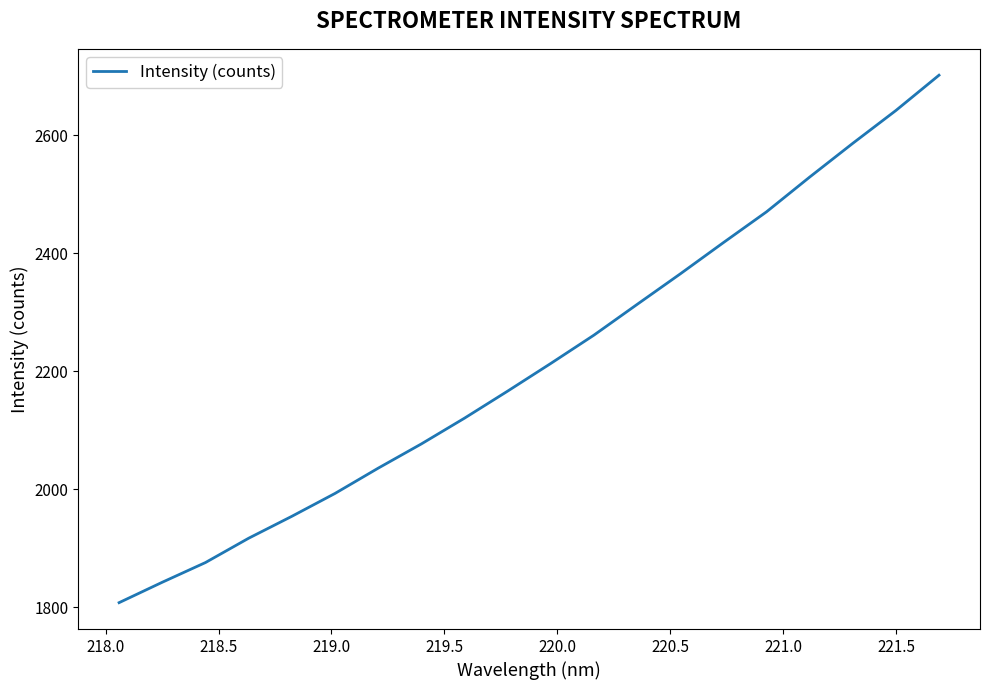

What is the difference between the maximum and minimum values?

893.7